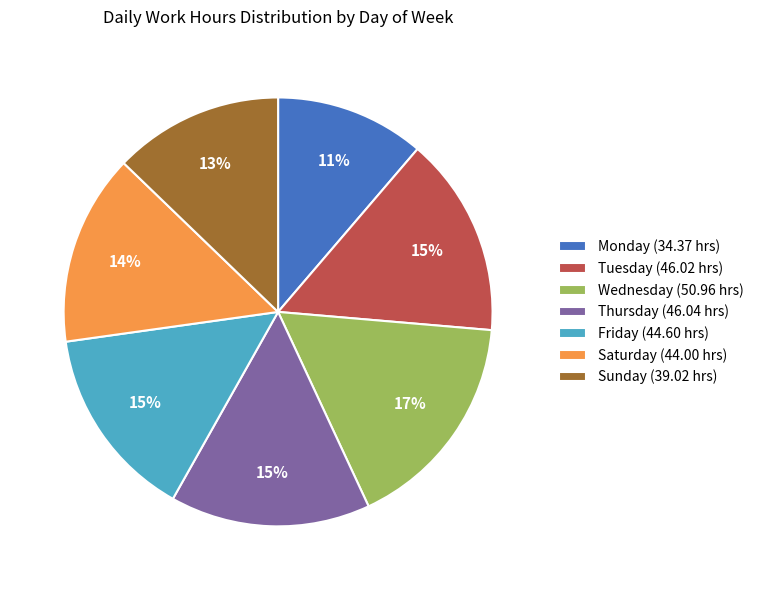

Which has a higher value, Tuesday (46.02 hrs) or Saturday (44.00 hrs)?

Tuesday (46.02 hrs)